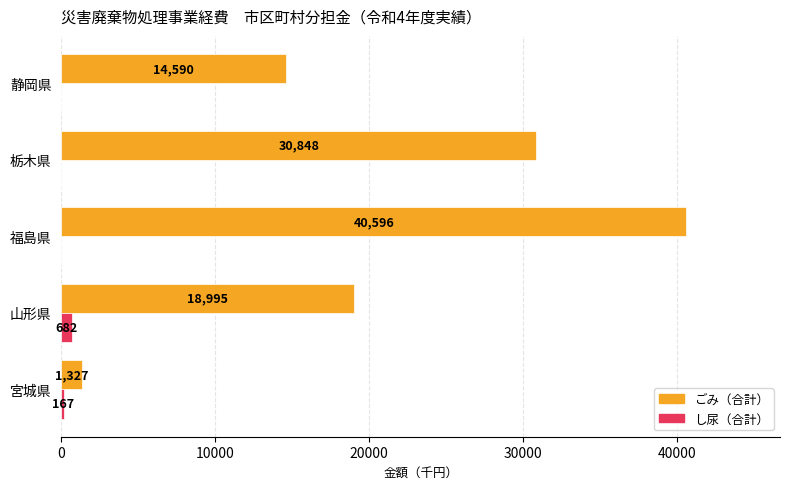

The value of ごみ（合計） at 宮城県 is 1327. True or false?

True